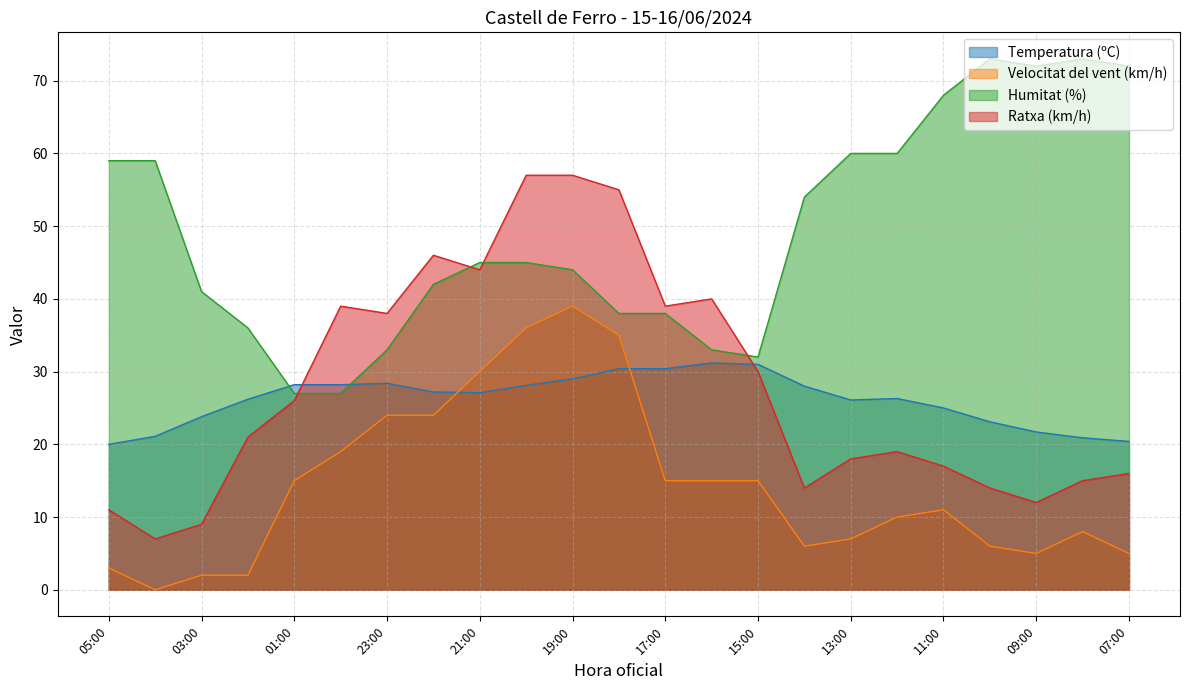

True or false: Ratxa (km/h) and Velocitat del vent (km/h) cross at least once.

False